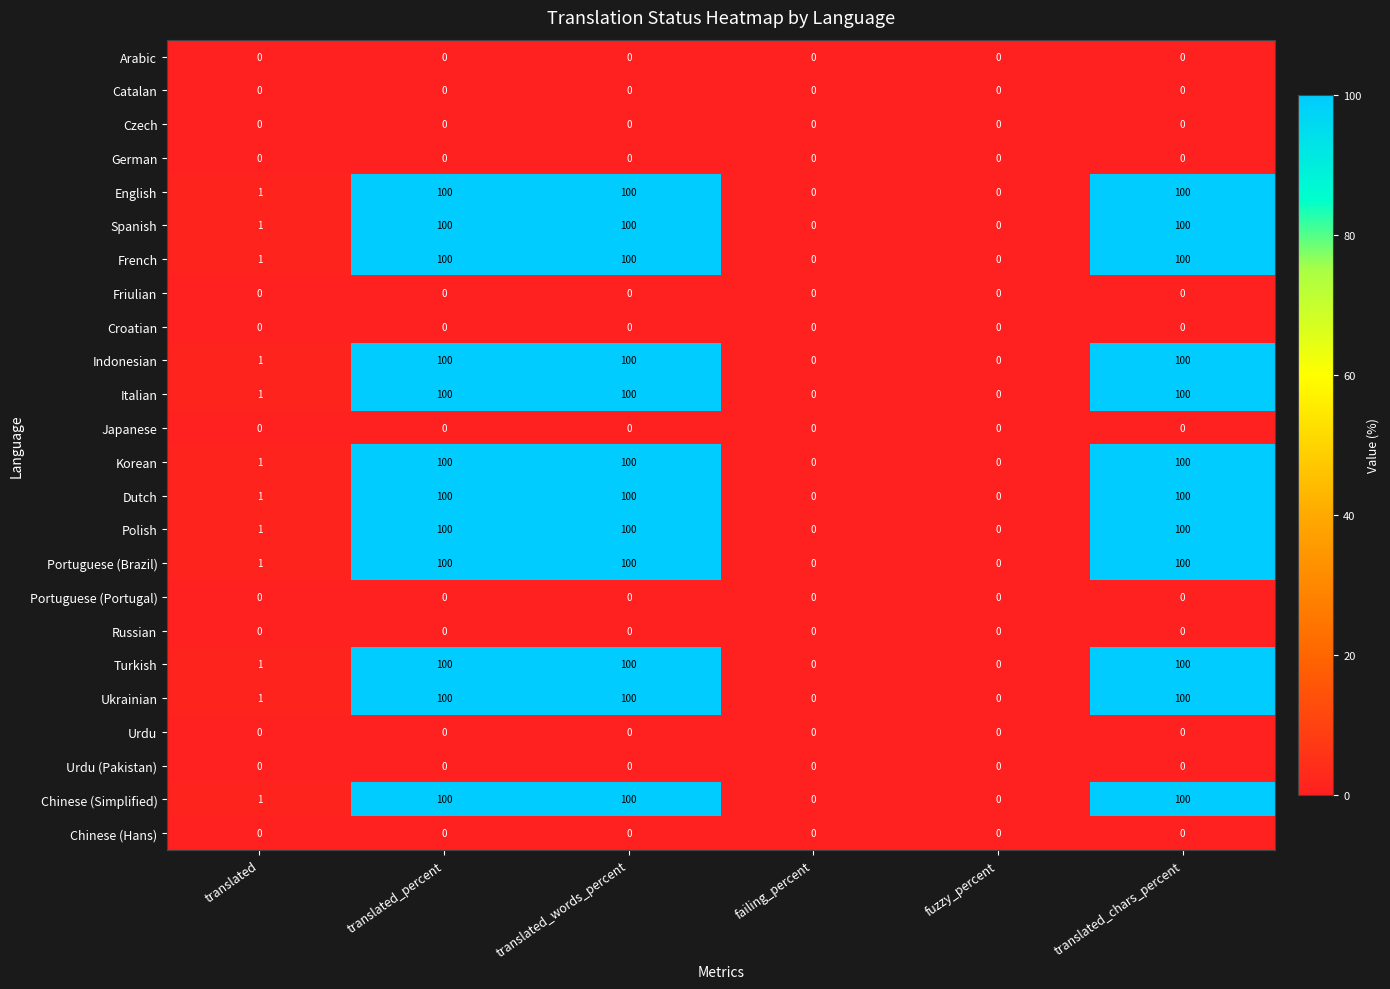

What is the greatest value displayed?

100